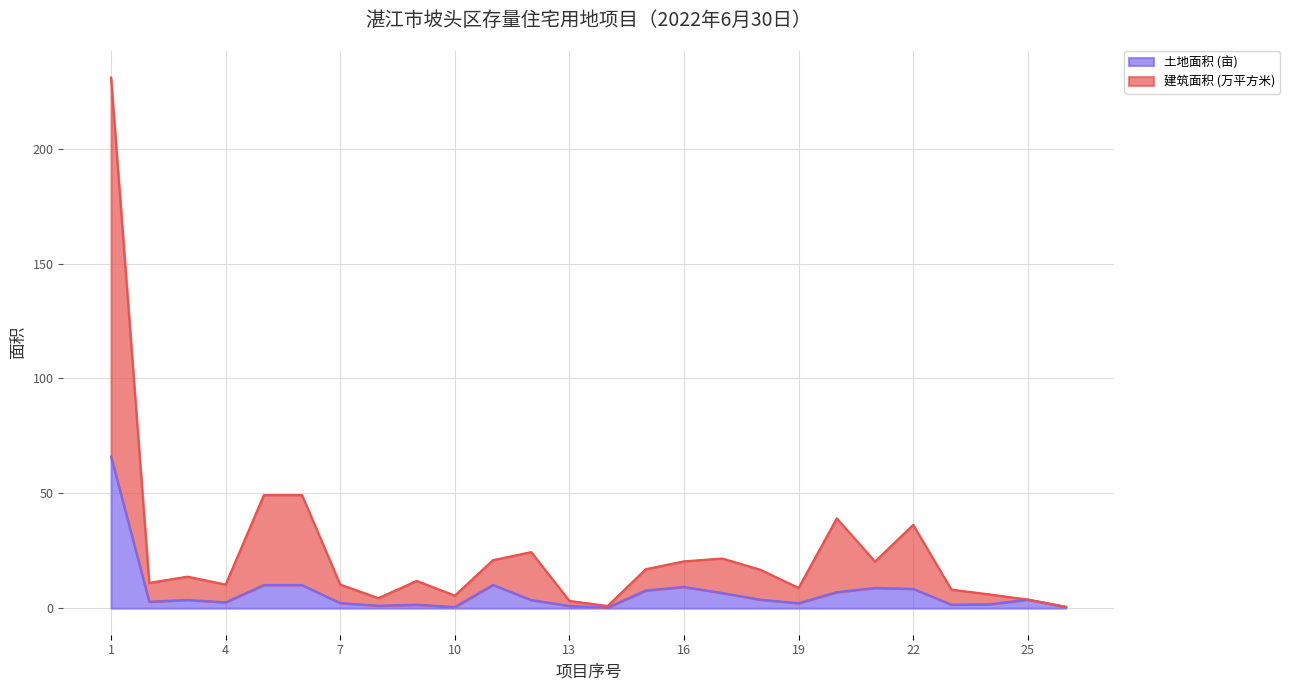

How many categories are shown in the chart?

26